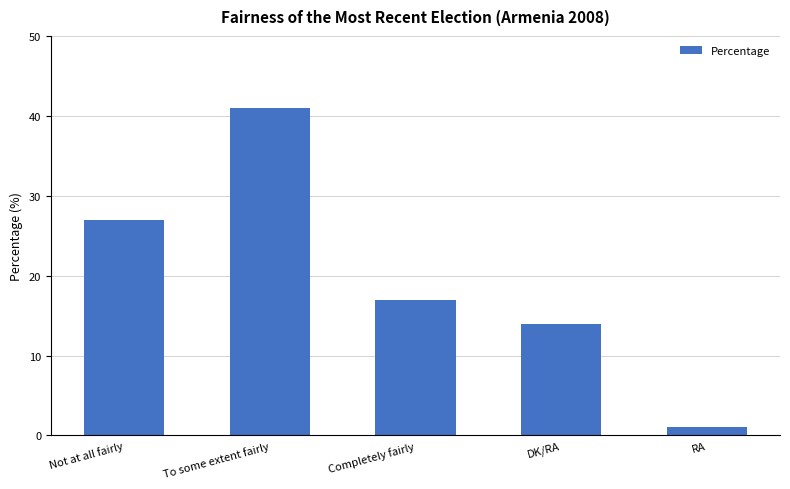

What is the value of the 5th bar from the left?

1